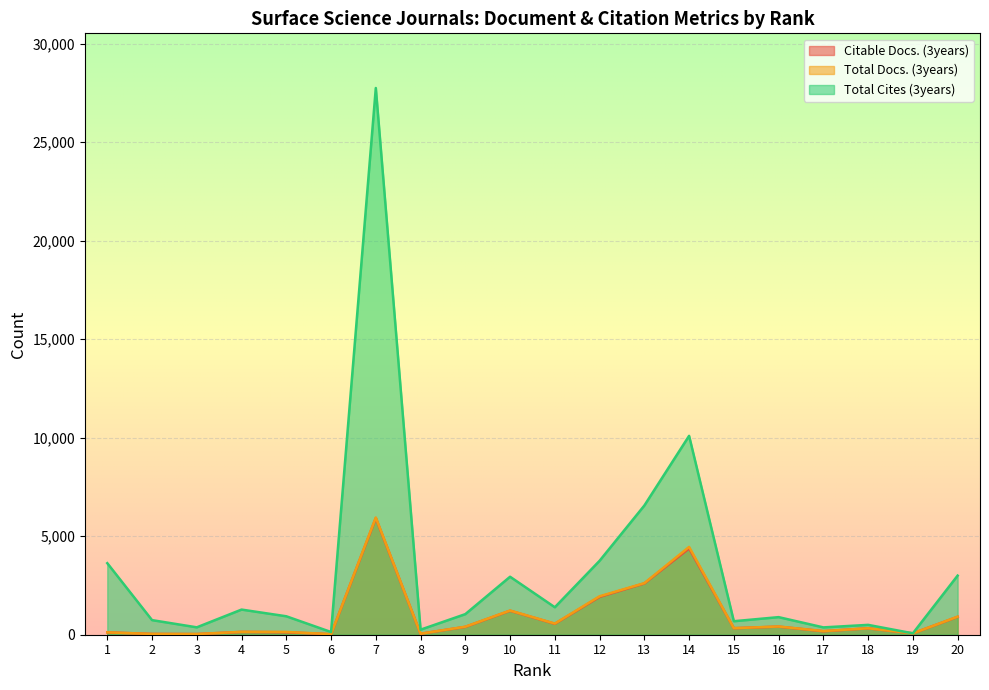

At which label is Total Docs. (3years) closest to 2989?

13